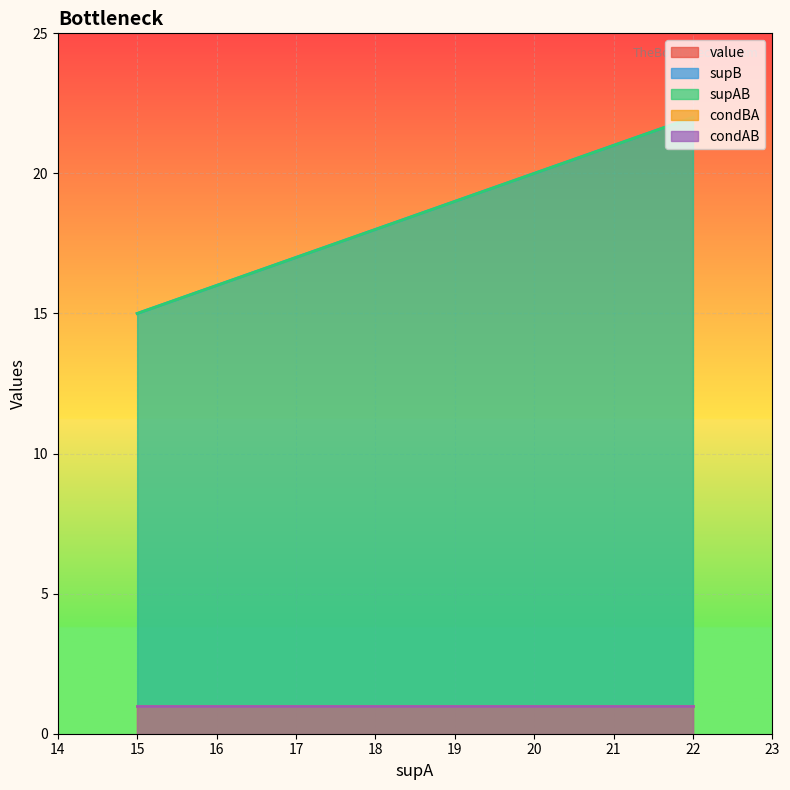

The condAB series shows 2 at 19. True or false?

False